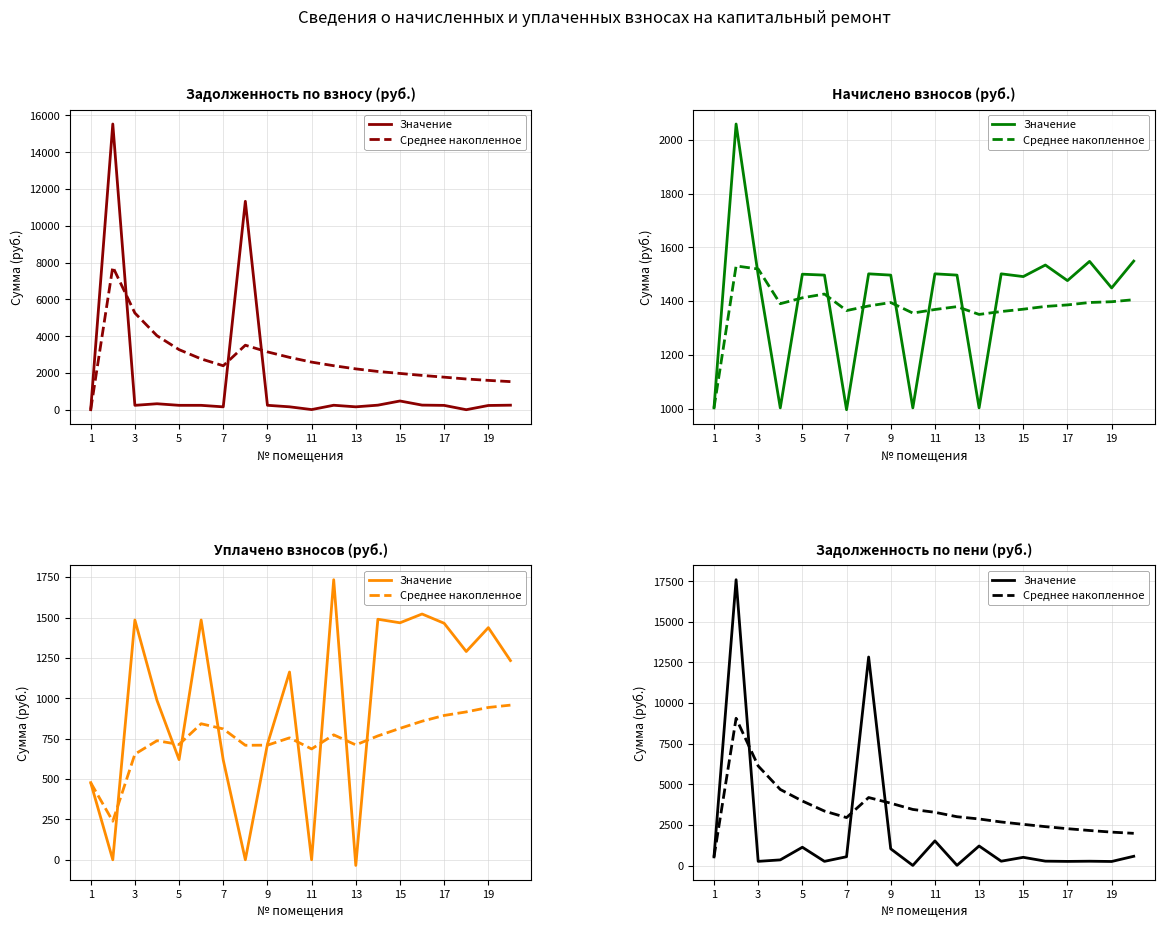

True or false: Среднее накопленное has more than 1 interior local peaks.

True